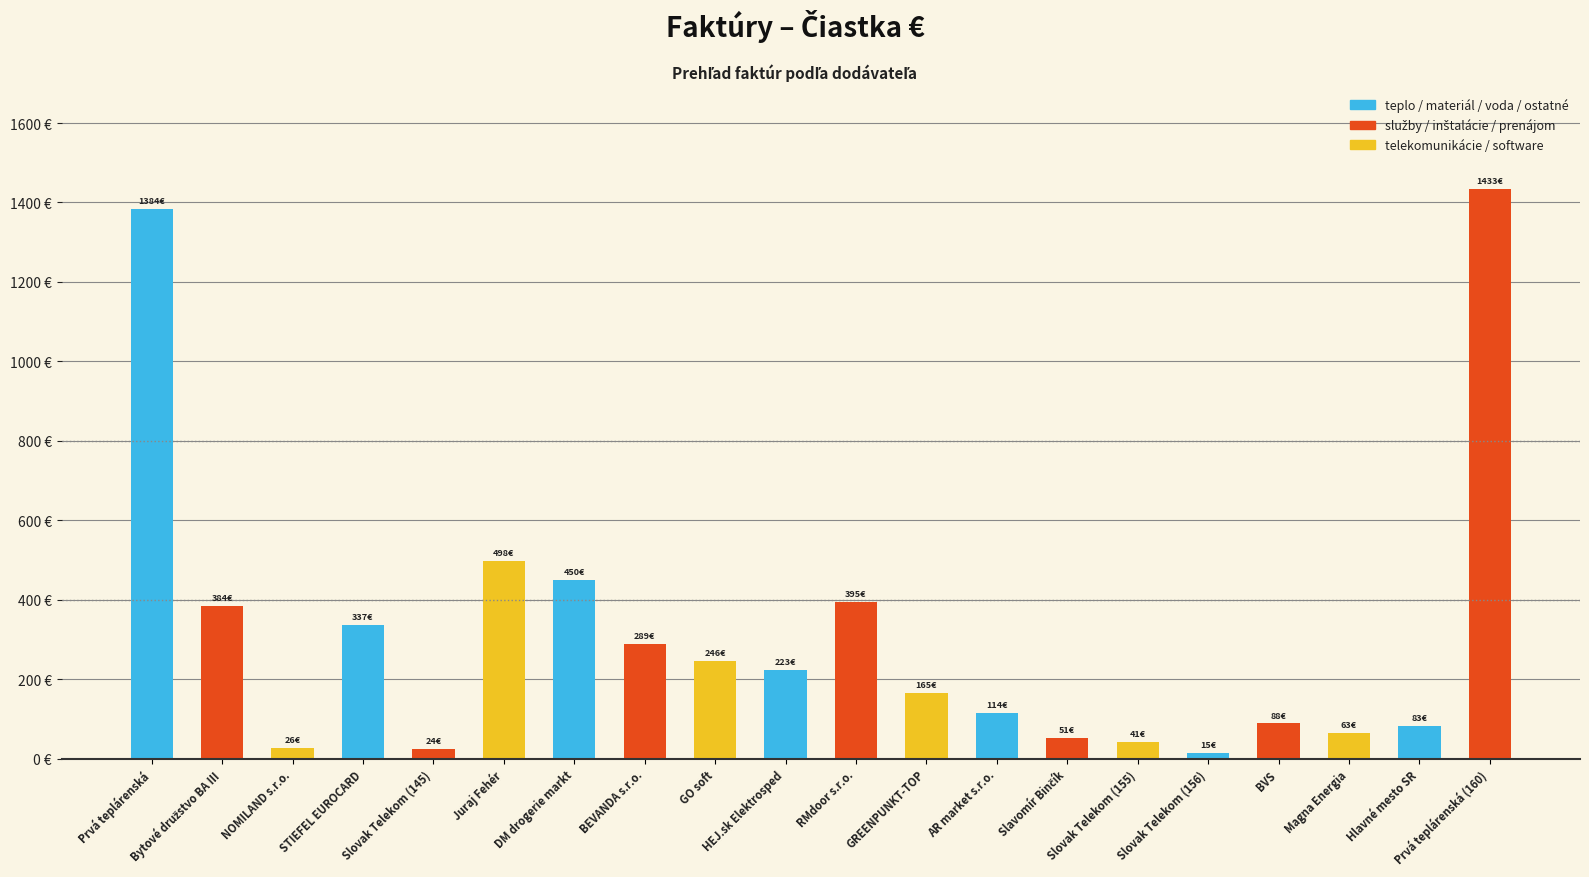

At which category does the chart reach its minimum across all series?

Slovak Telekom (156)